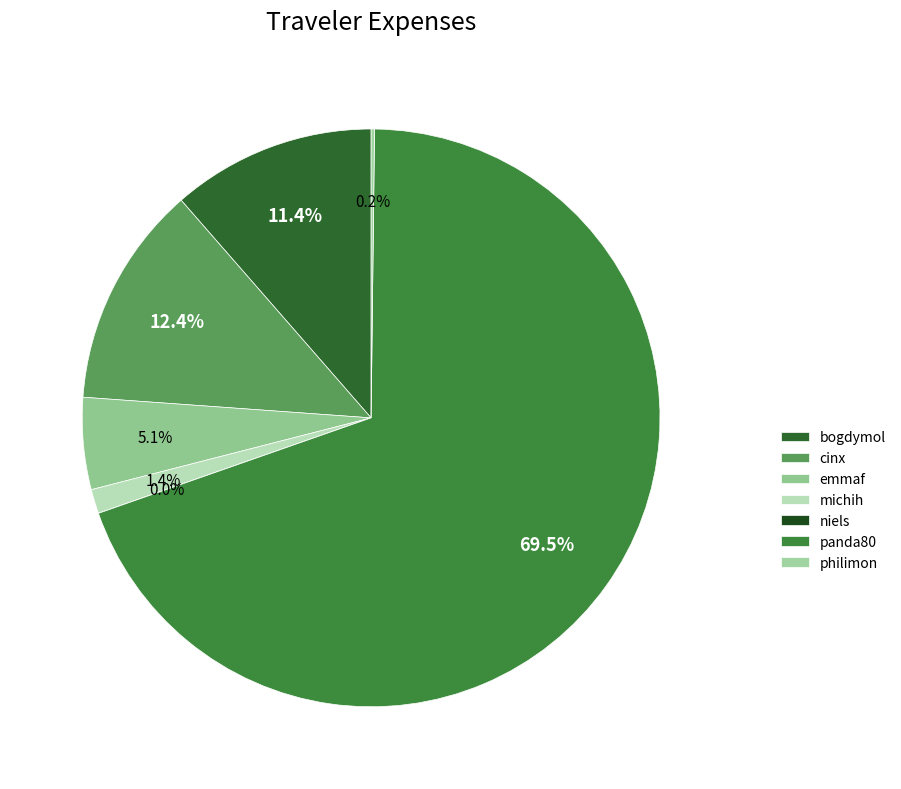

Rank the categories by value from lowest to highest.

niels, philimon, michih, emmaf, bogdymol, cinx, panda80